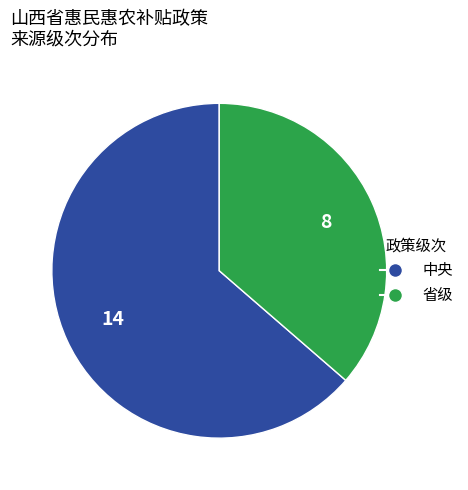

Between 省级 and 中央, which is larger?

中央